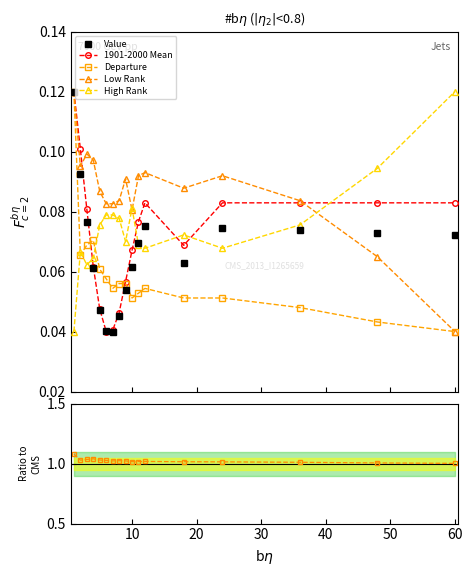

List the series in order of their peak value, lowest first.

Value, 1901-2000 Mean, Departure, Low Rank, High Rank, Value / Mean